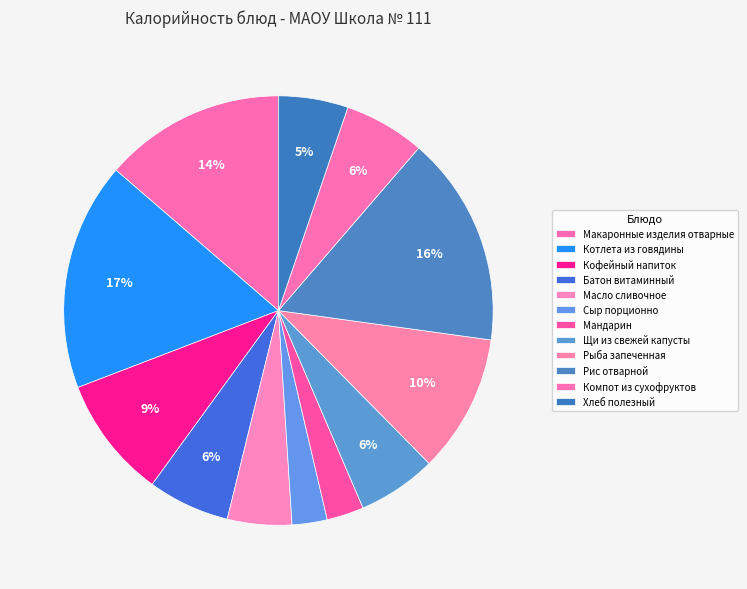

How many segments does this pie chart have?

12